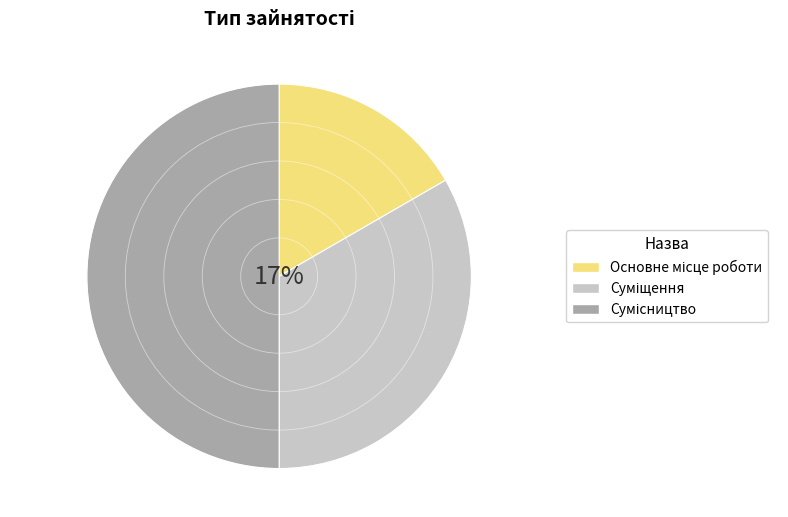

To the nearest percent, what percentage of the pie is Сумісництво?

50%